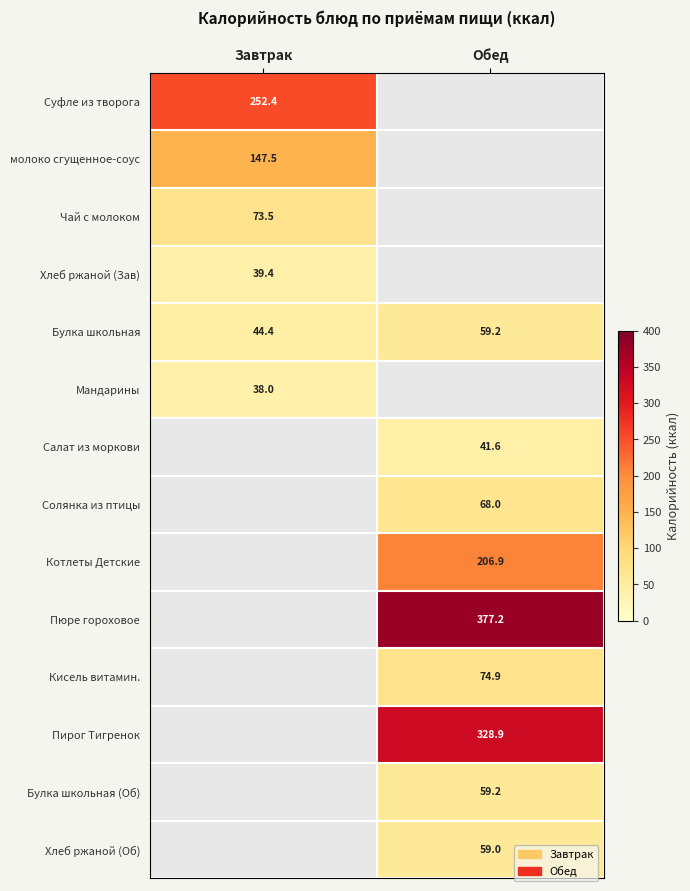

Is the value of Кисель витамин. at Обед greater than the value of Хлеб ржаной (Зав) at Завтрак?

Yes